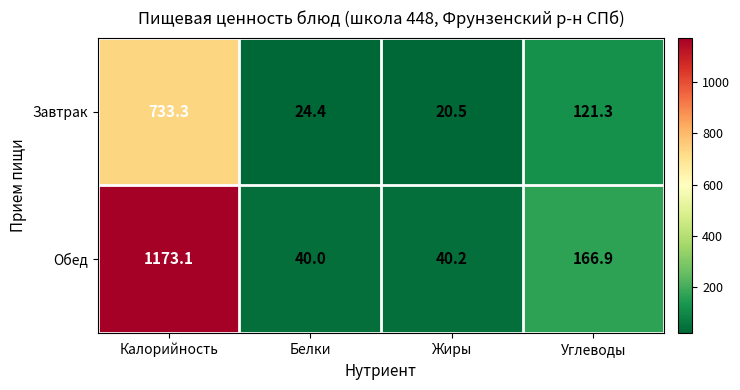

What value does the Завтрак series have at Углеводы?

121.3